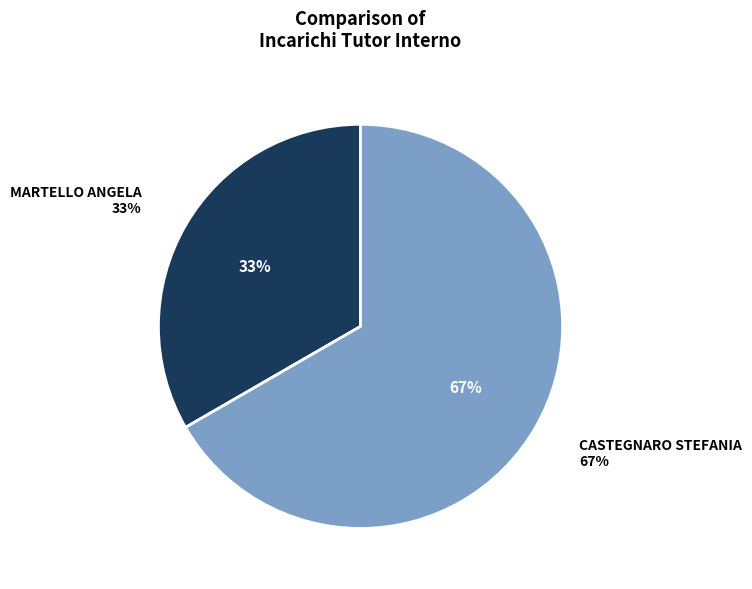

Which category has the smallest portion of the pie?

MARTELLO ANGELA